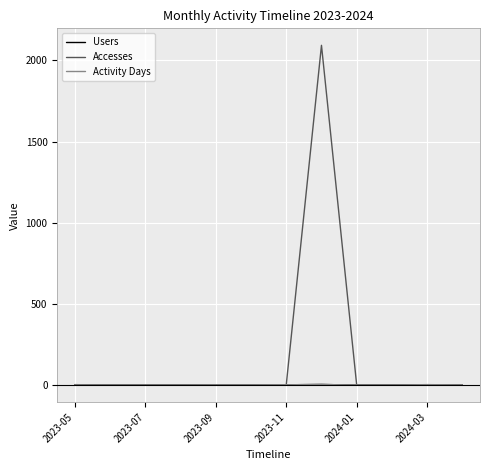

In Activity Days, how many points are higher than both neighbors (excluding endpoints)?

2